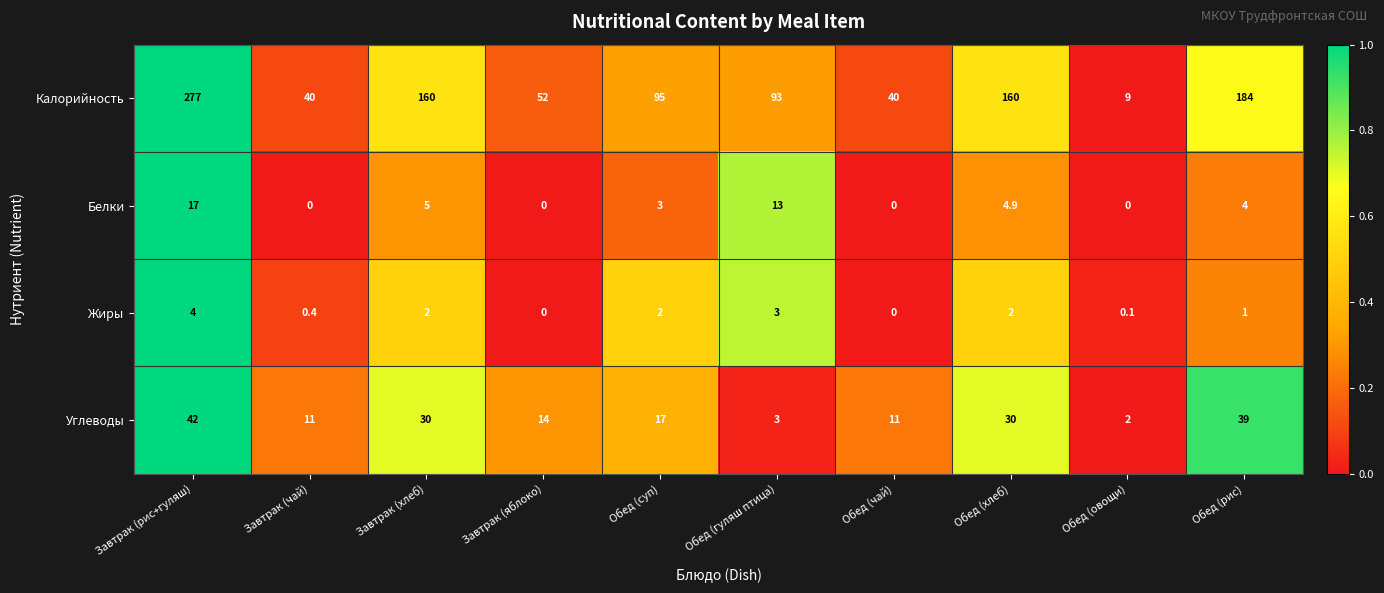

What is the total value across all series at Обед (чай)?

51.0